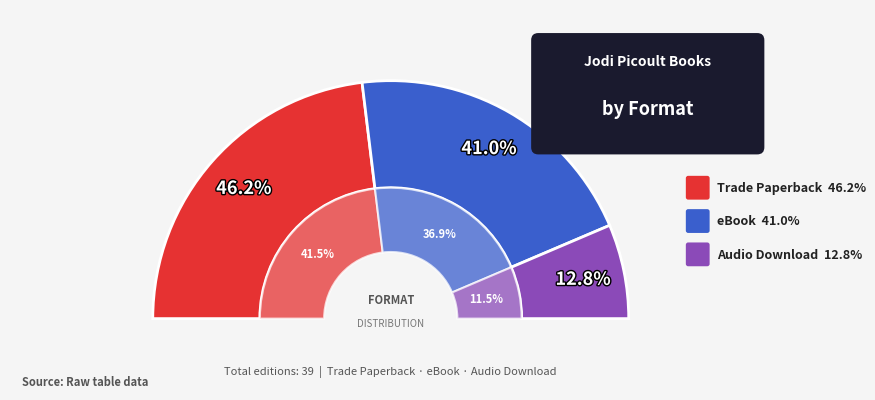

To the nearest percent, what is the difference between the Trade Paperback and eBook slice percentages?

5%